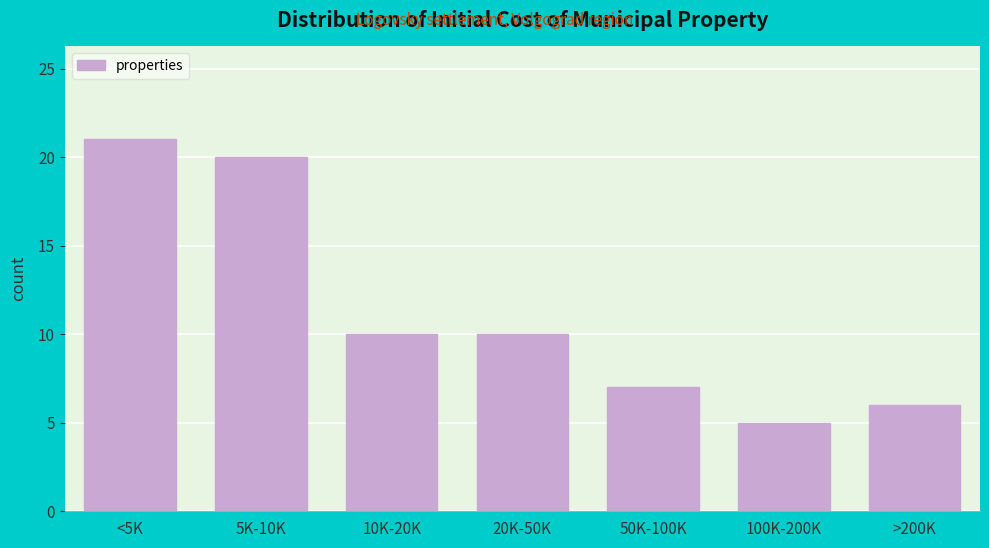

Reading right to left, transcribe all the data shown in this chart.

6	5	7	10	10	20	21